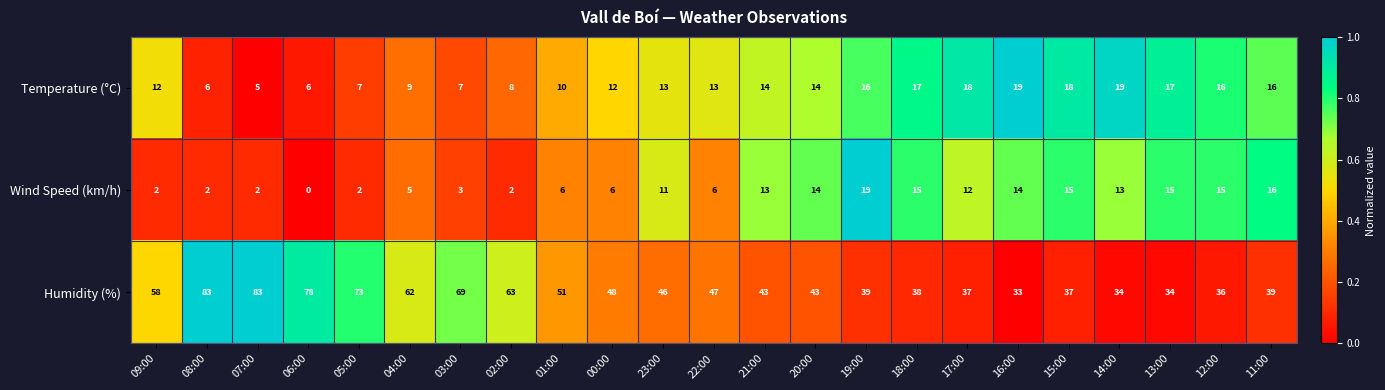

Is the value of Temperature (°C) at 04:00 greater than the value of Wind Speed (km/h) at 22:00?

Yes